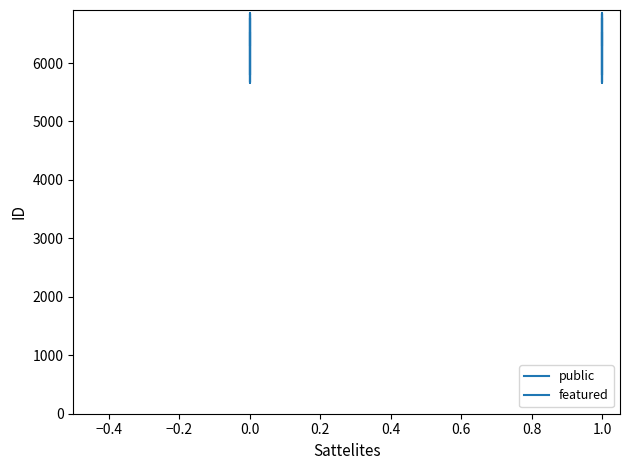

True or false: featured has more than 1 points higher than both neighbors.

True